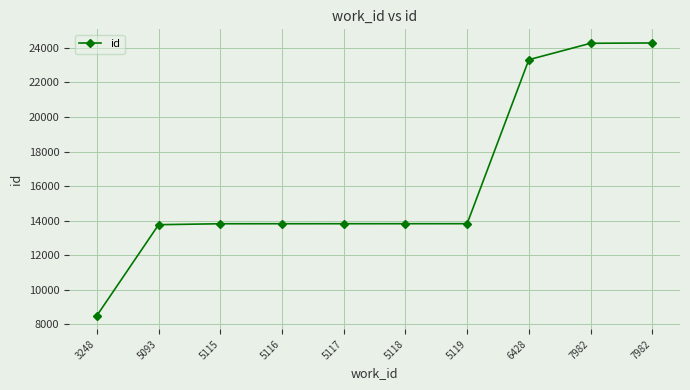

How many data points does each series have?

10